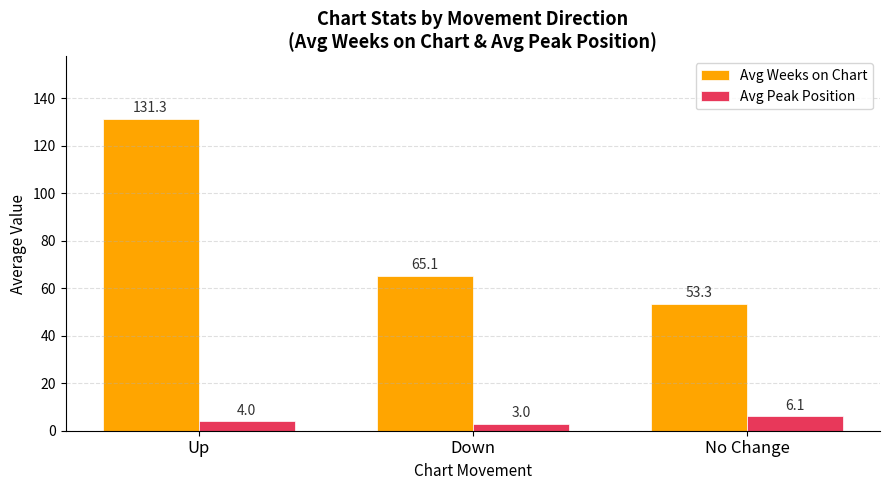

Reading left to right, what are all the values shown in this chart?

Avg Weeks on Chart: 131.3	65.1	53.3
Avg Peak Position: 4.0	3.0	6.1